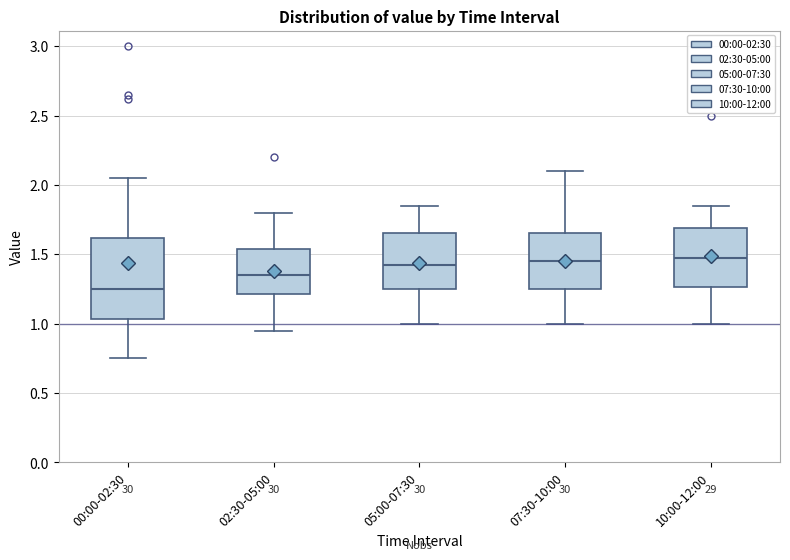

Where does the upper whisker of the box for 02:30-05:00 end on the y-axis? The values are not printed on the chart, so give them approximately, as read against the axis.

1.80